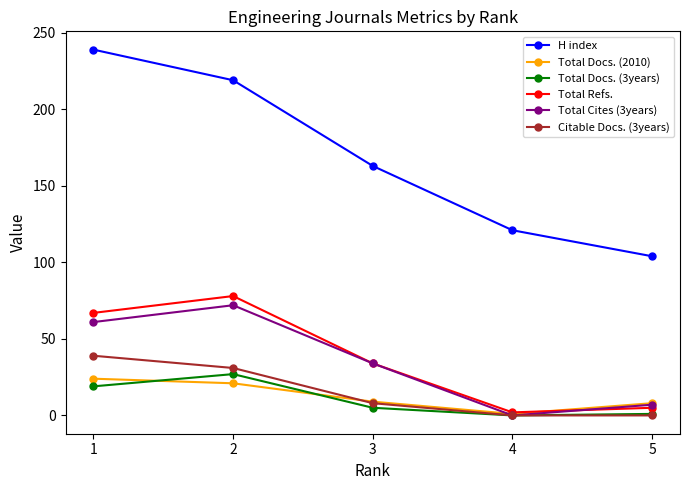

How many lines are shown in the chart?

6